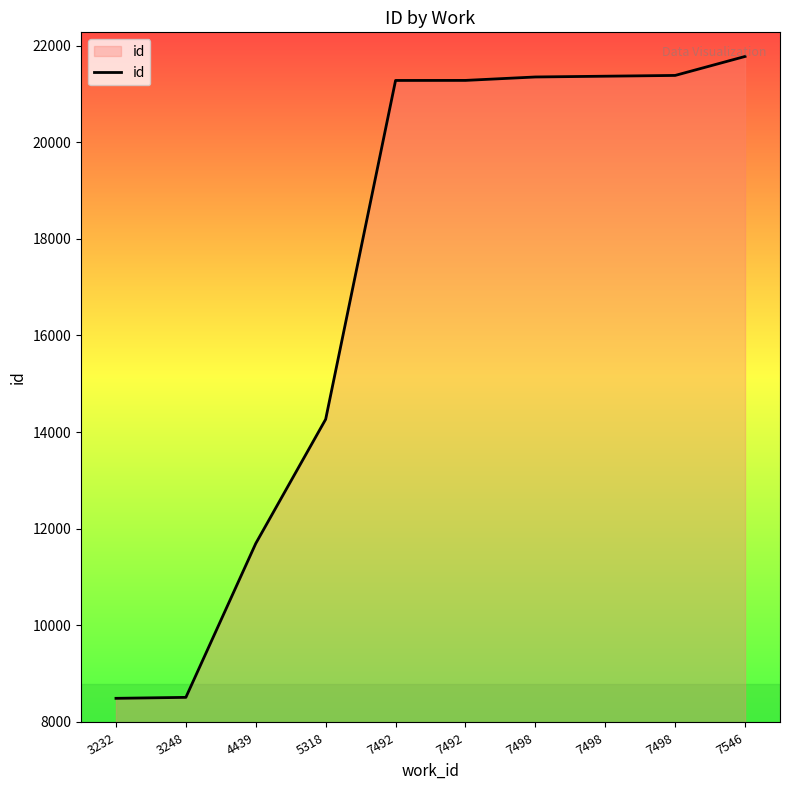

Does the chart have visible grid lines?

No